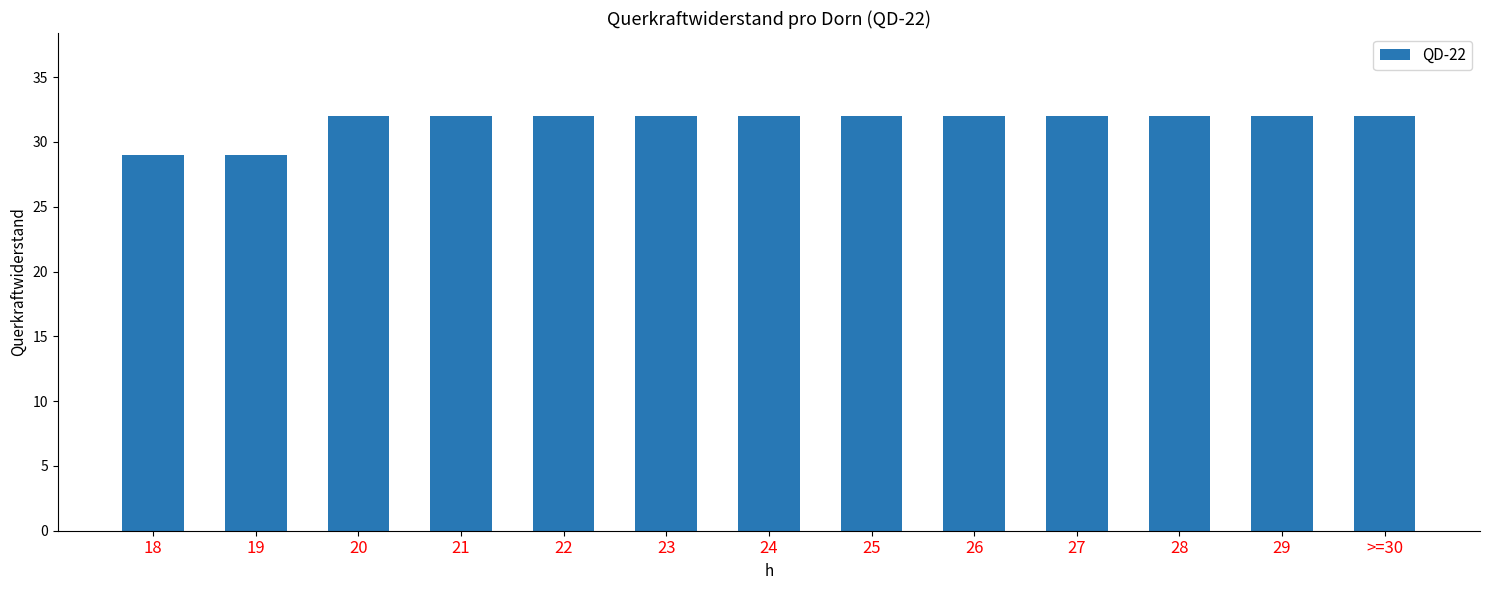

Is it true that the value at 24 is 18?

False